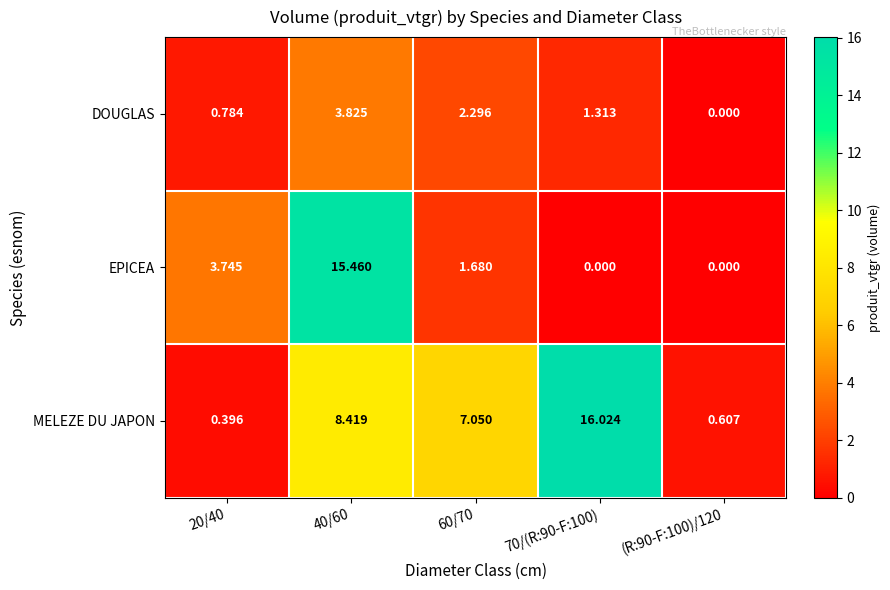

What is the spread (max minus min) of values at 40/60?

11.6